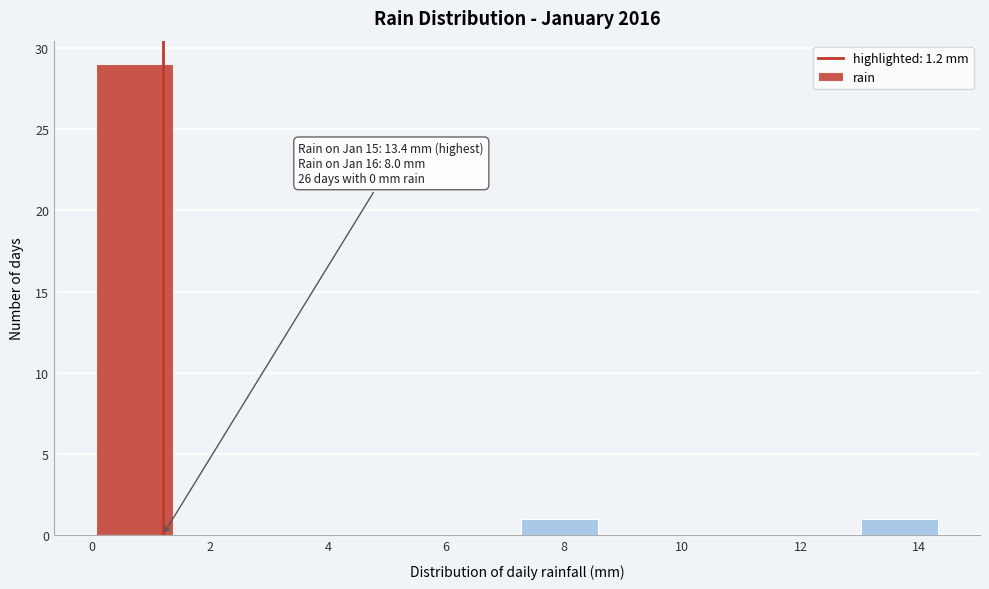

Over which range of the x-axis is the bar tallest?

0.00 to 1.44